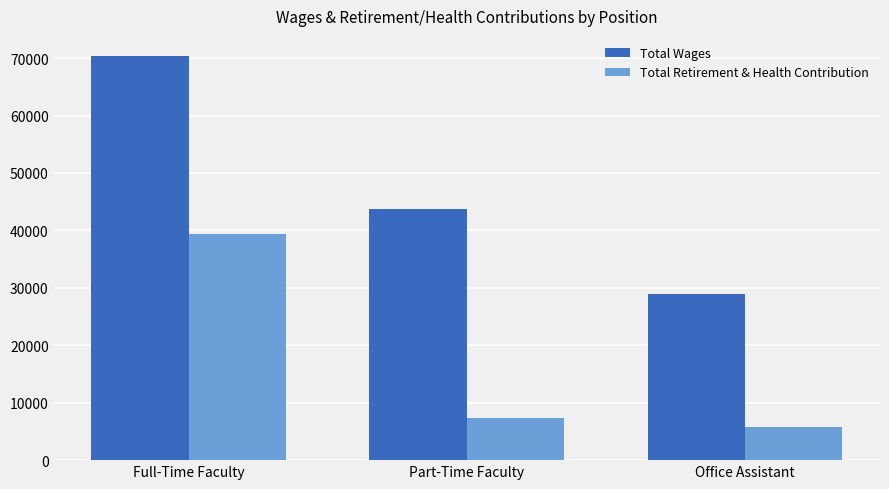

Which series has the largest total across all categories?

Total Wages